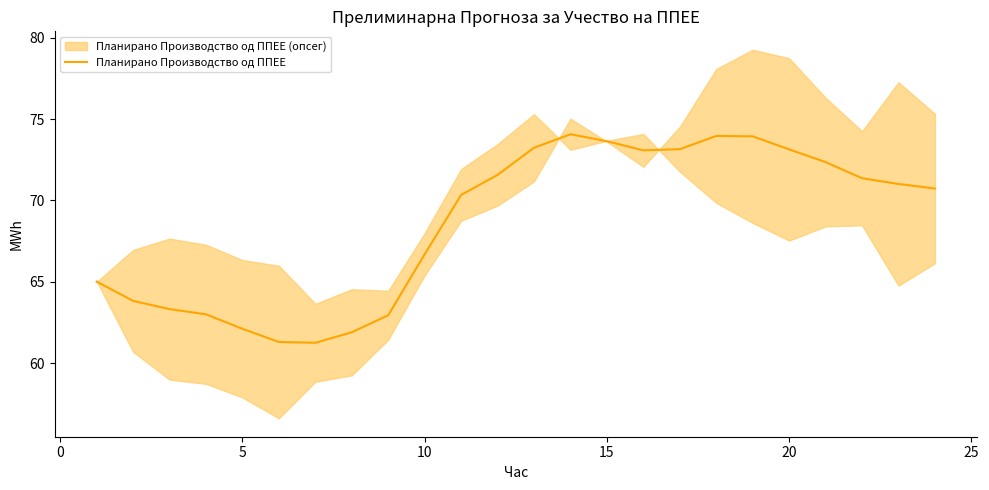

What is the highest value of the Планирано Производство од ППЕЕ series?

74.1